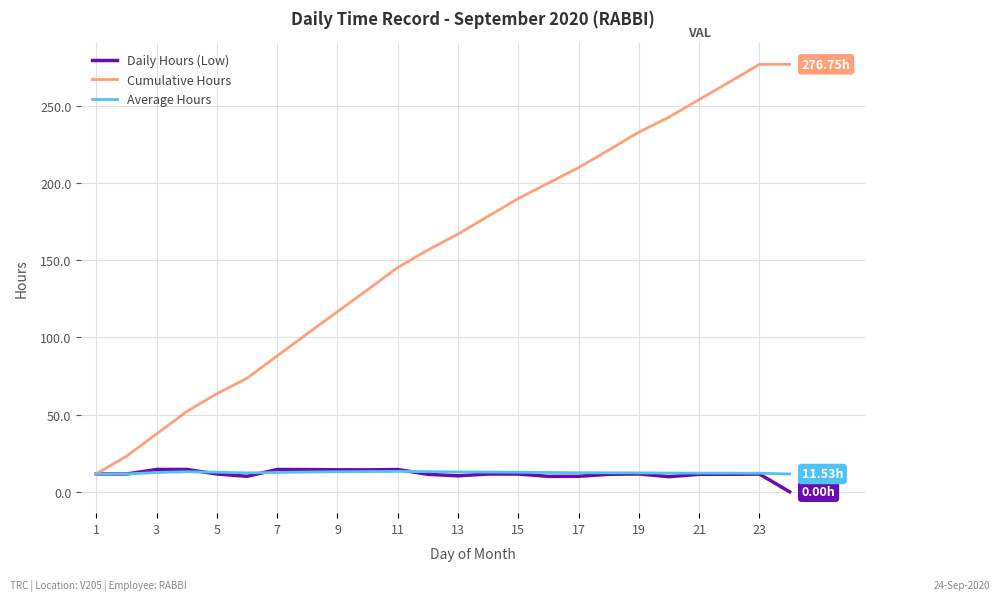

Which series has the largest range (max minus min)?

Cumulative Hours